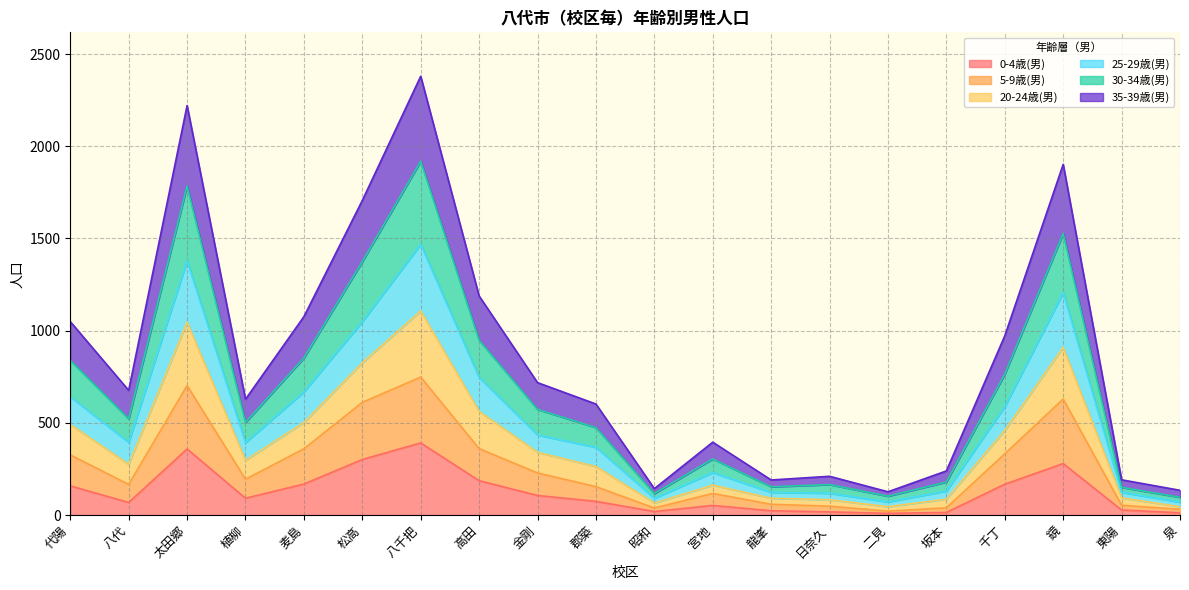

At how many categories does at least one series exceed 1307?

4